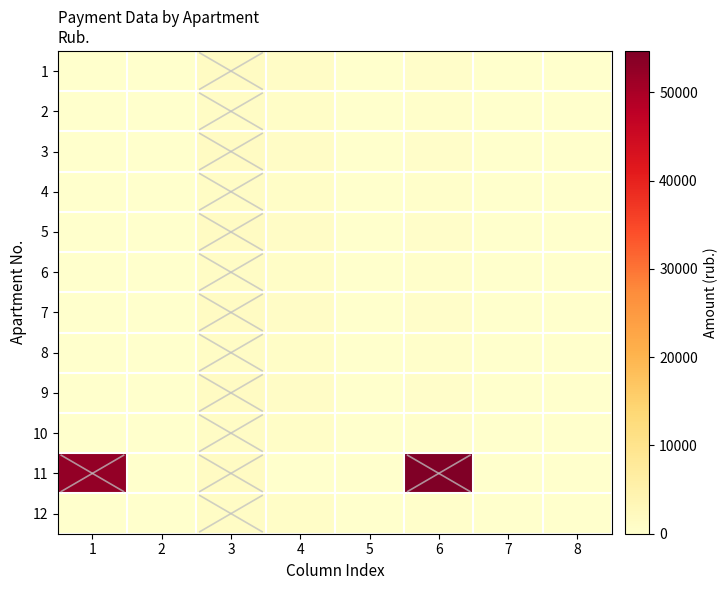

Reading left to right, extract all data points from this chart.

1: 1=0.0	2=0.0	3=1368.4	4=912.2	5=0.0	6=456.1	7=0.0	8=0.0
2: 1=0.0	2=0.0	3=1105.9	4=737.2	5=0.0	6=368.6	7=0.0	8=0.0
3: 1=0.0	2=0.0	3=1368.4	4=912.2	5=0.0	6=456.1	7=0.0	8=0.0
4: 1=0.0	2=0.0	3=1105.9	4=737.2	5=0.0	6=368.6	7=0.0	8=0.0
5: 1=0.0	2=0.0	3=1368.4	4=912.2	5=0.0	6=456.1	7=0.0	8=0.0
6: 1=0.0	2=0.0	3=1105.9	4=737.2	5=0.0	6=368.6	7=0.0	8=0.0
7: 1=0.0	2=0.0	3=1368.4	4=912.2	5=0.0	6=456.1	7=0.0	8=0.0
8: 1=0.0	2=0.0	3=1105.9	4=737.2	5=0.0	6=368.6	7=0.0	8=0.0
9: 1=0.0	2=0.0	3=1368.4	4=912.2	5=0.0	6=456.1	7=0.0	8=0.0
10: 1=0.0	2=0.0	3=1105.9	4=737.2	5=0.0	6=368.6	7=0.0	8=0.0
11: 1=52397.1	2=0.0	3=1368.4	4=0.0	5=0.0	6=54674.1	7=0.0	8=0.0
12: 1=0.0	2=0.0	3=1105.9	4=737.2	5=0.0	6=368.6	7=0.0	8=0.0